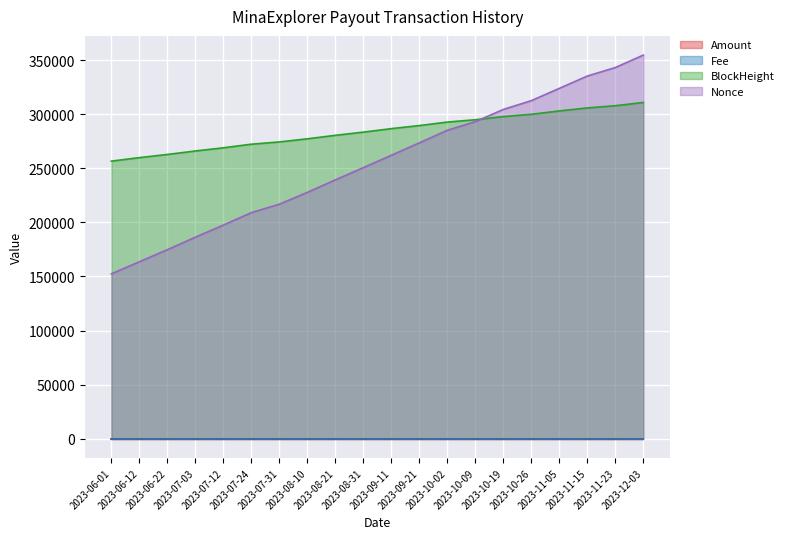

The value of Amount at 2023-08-10 is 0.0. True or false?

False